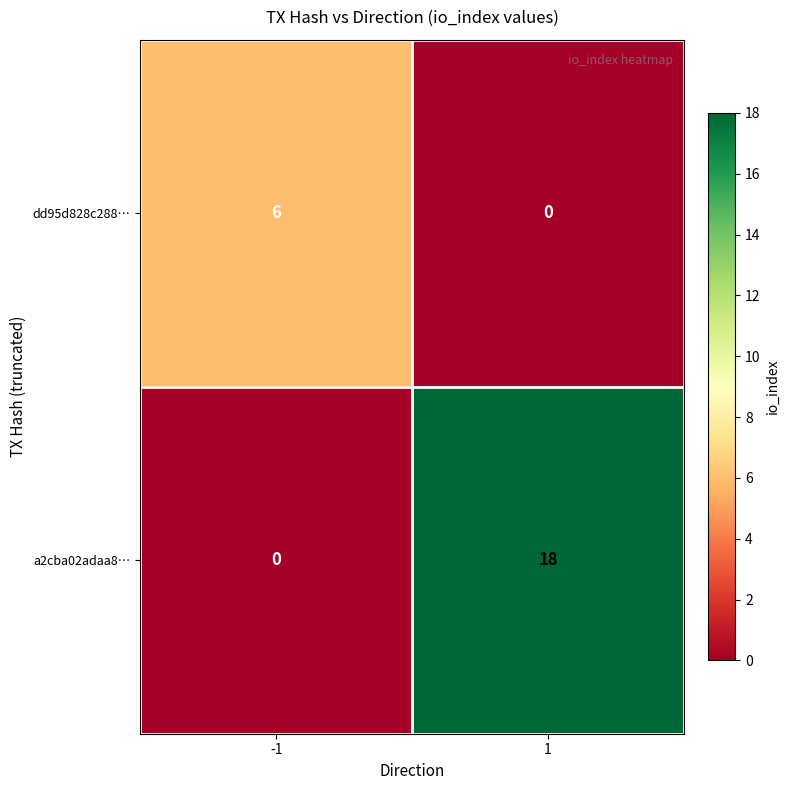

Reading left to right, transcribe all the data shown in this chart.

dd95d828c288…: 6	0
a2cba02adaa8…: 0	18